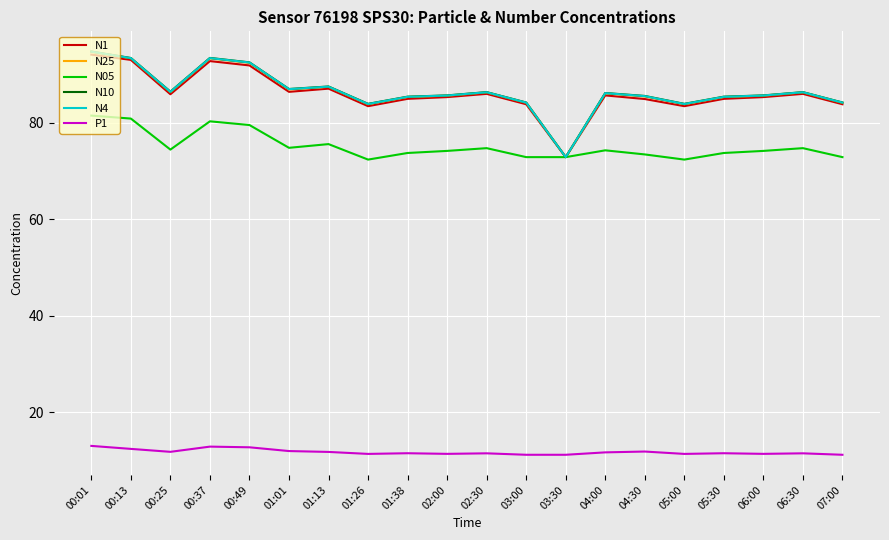

What is the highest value of the N4 series?

94.7